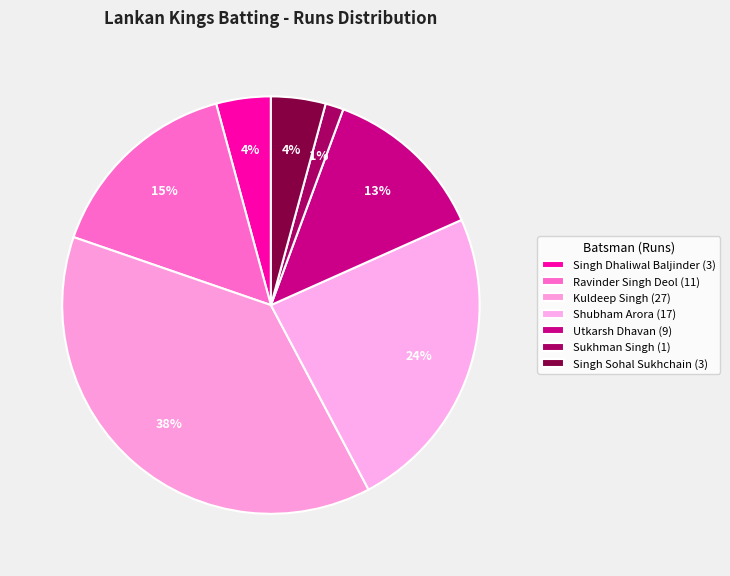

Is there any slice that represents more than half of the pie?

No